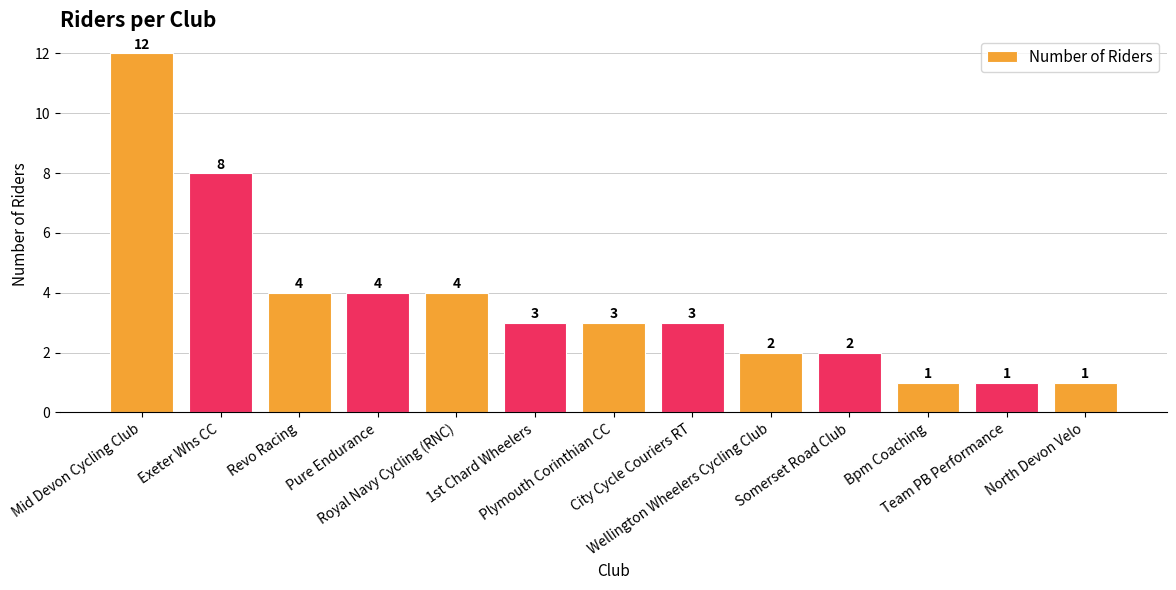

What is the maximum value shown in the chart?

12